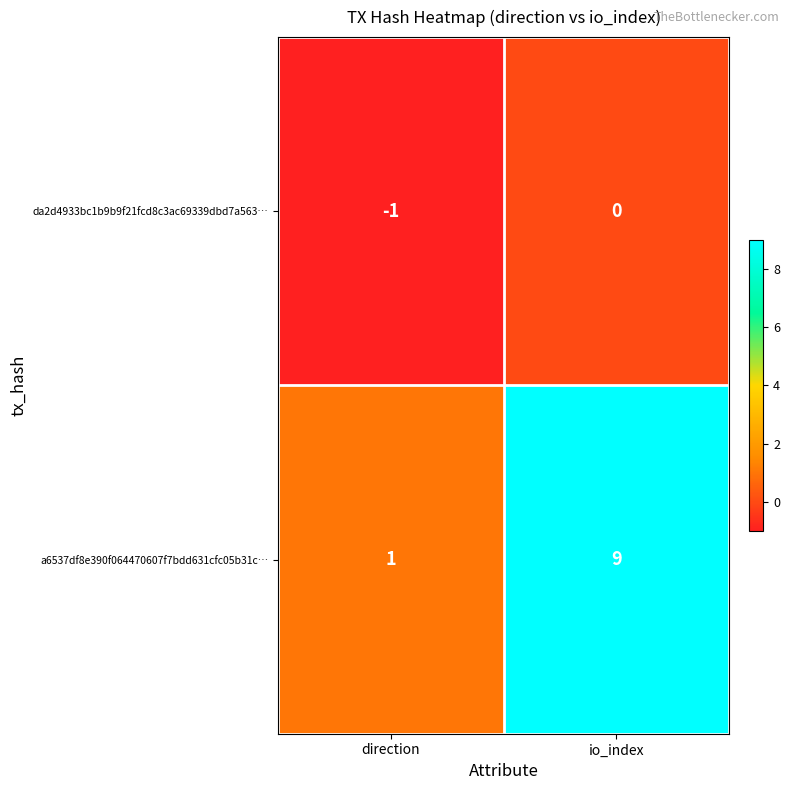

Which series changed the most between direction and io_index?

a6537df8e390f064470607f7bdd631cfc05b31c…